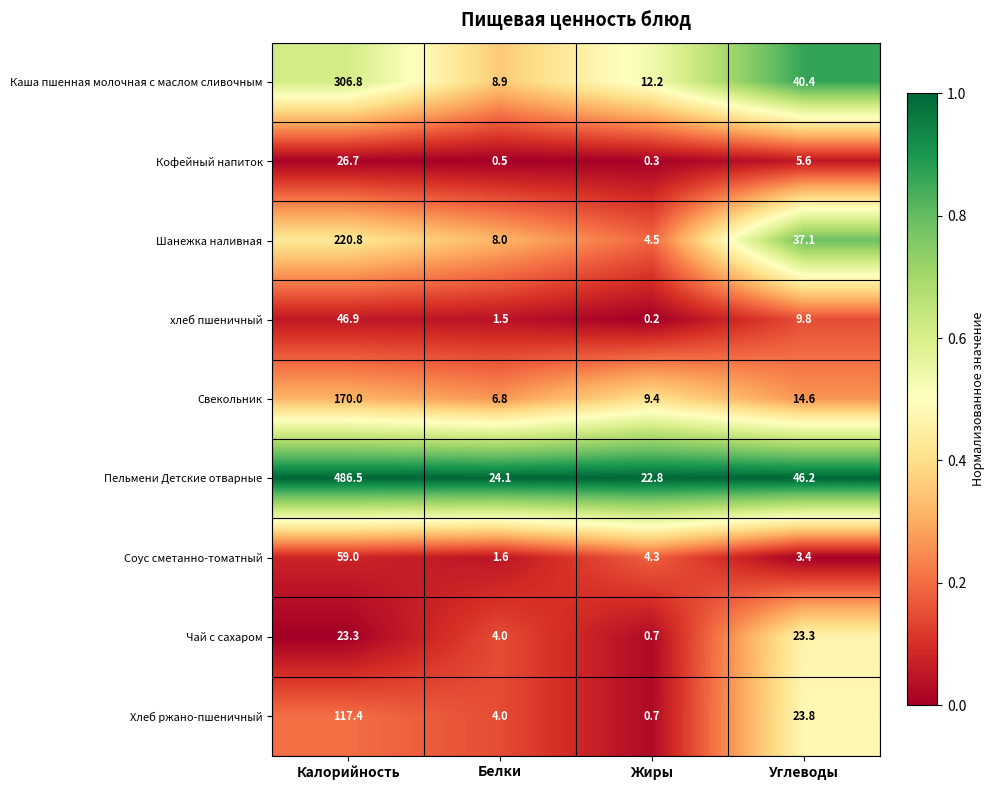

List the labels in order of хлеб пшеничный value, largest first.

Калорийность, Углеводы, Белки, Жиры